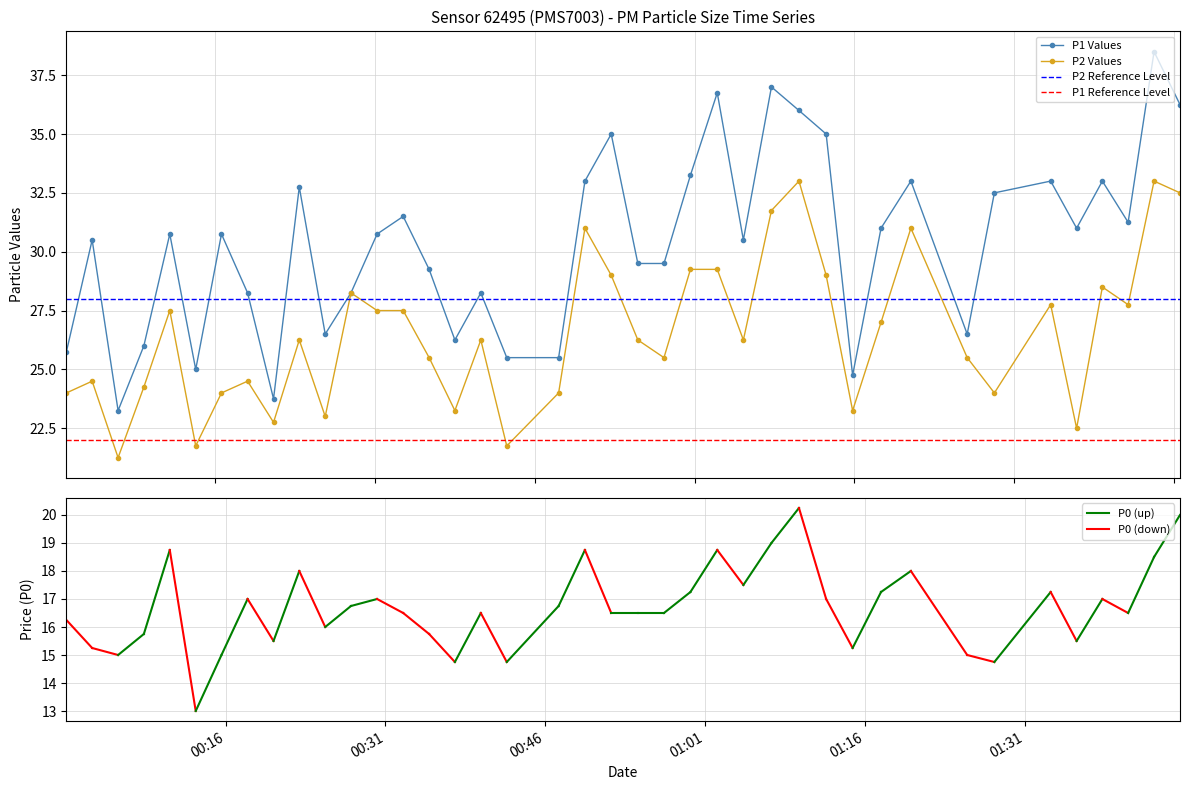

The P2 series shows 28.5 at 2023-04-03T01:38:16. True or false?

True